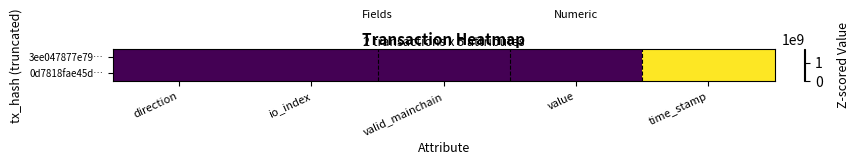

Reading left to right, list all the values displayed in this chart.

3ee047877e79…: direction=-1.0	io_index=59.0	valid_mainchain=1.0	value=2.5	time_stamp=1719805188.0
0d7818fae45d…: direction=1.0	io_index=3.0	valid_mainchain=1.0	value=2.5	time_stamp=1719640722.0